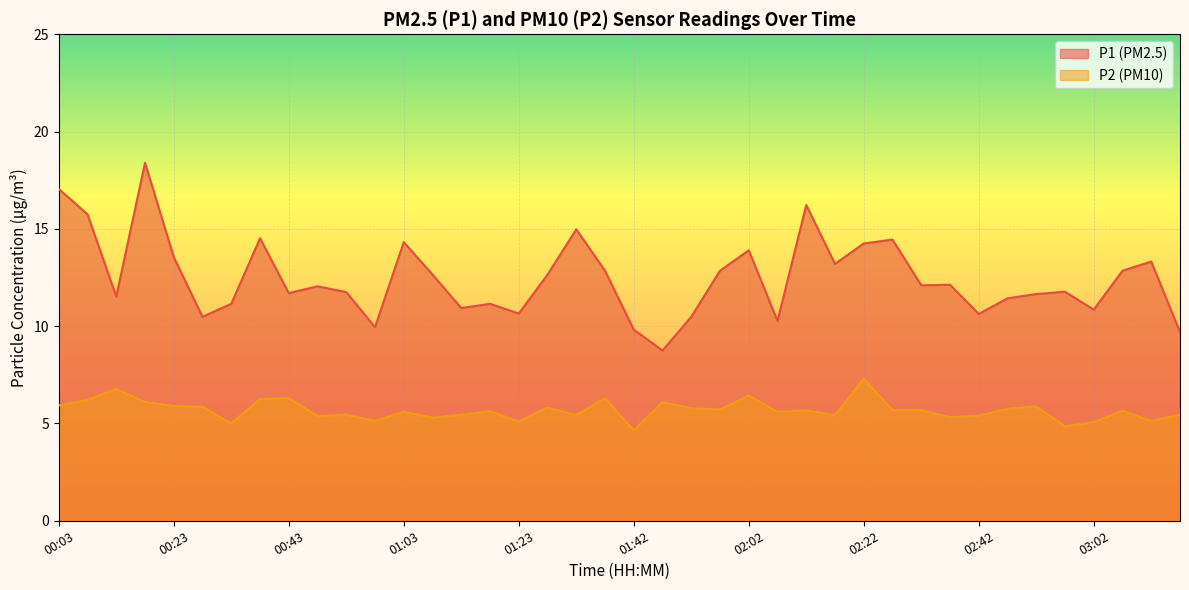

Is the value of P1 at 02:27 greater than the value of P2 at 02:07?

Yes